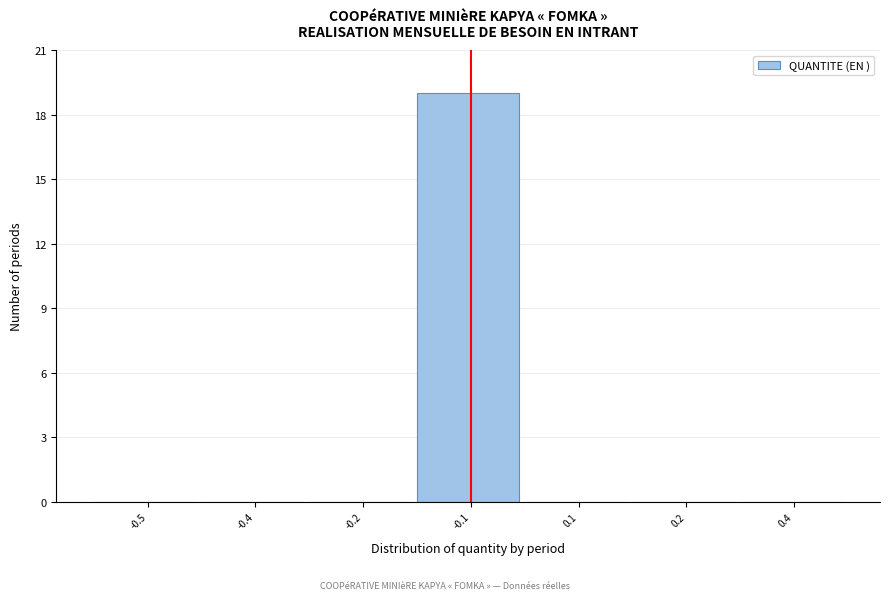

Reading left to right, extract all data points from this chart.

-0.5=0	-0.4=0	-0.2=0	-0.1=19	0.1=0	0.2=0	0.4=0